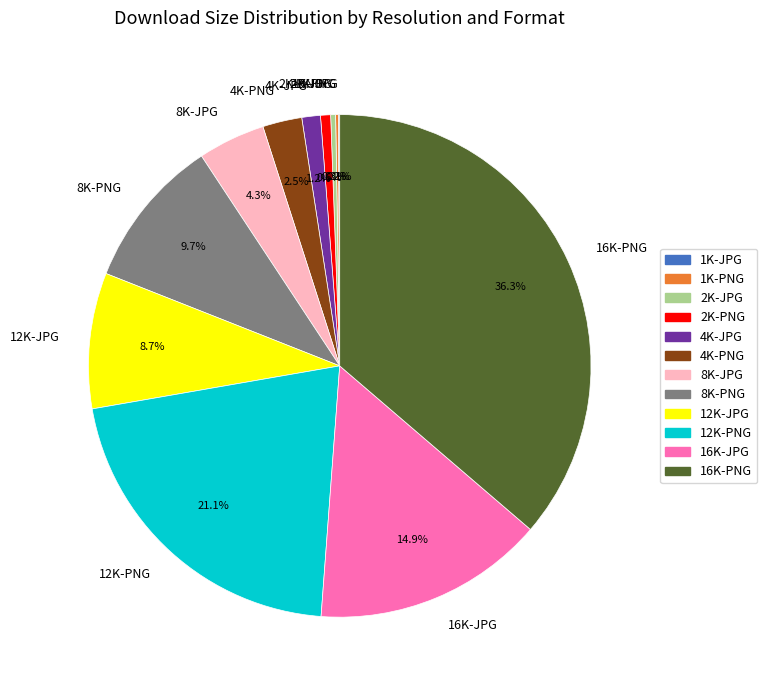

Is the sum of 8K-PNG and 4K-PNG greater than half?

No